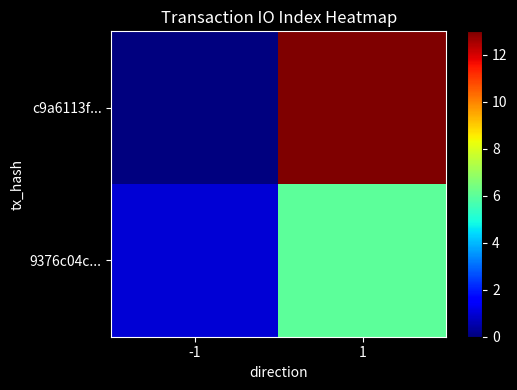

Reading left to right, what are all the values shown in this chart?

c9a6113f...: -1=-1	1=13
9376c04c...: -1=1	1=6